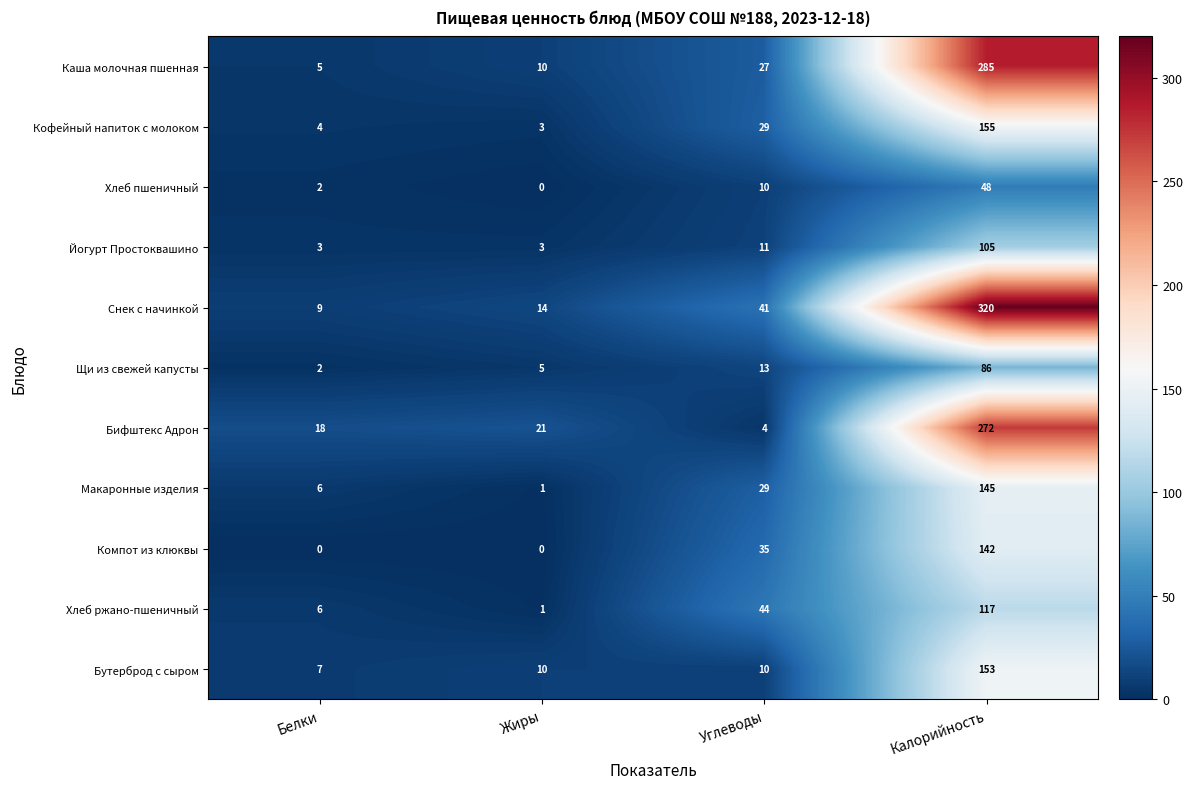

What is the minimum value for Бифштекс Адрон?

4